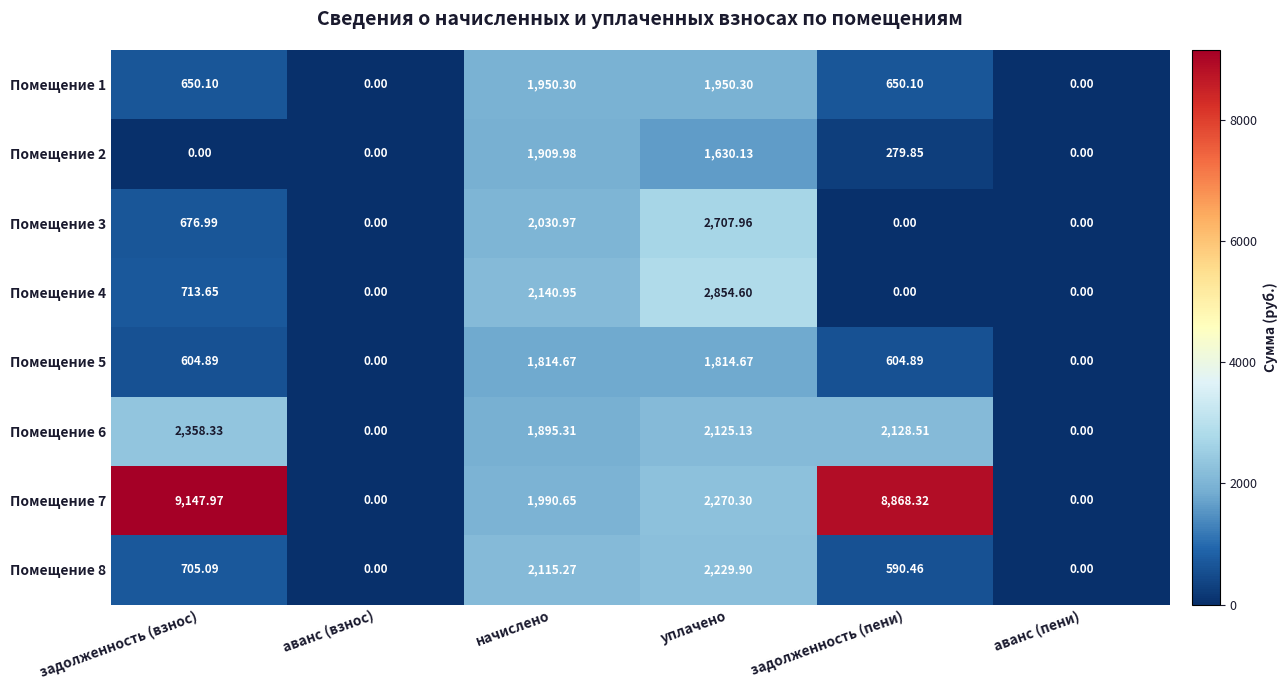

How many data points does each series have?

6